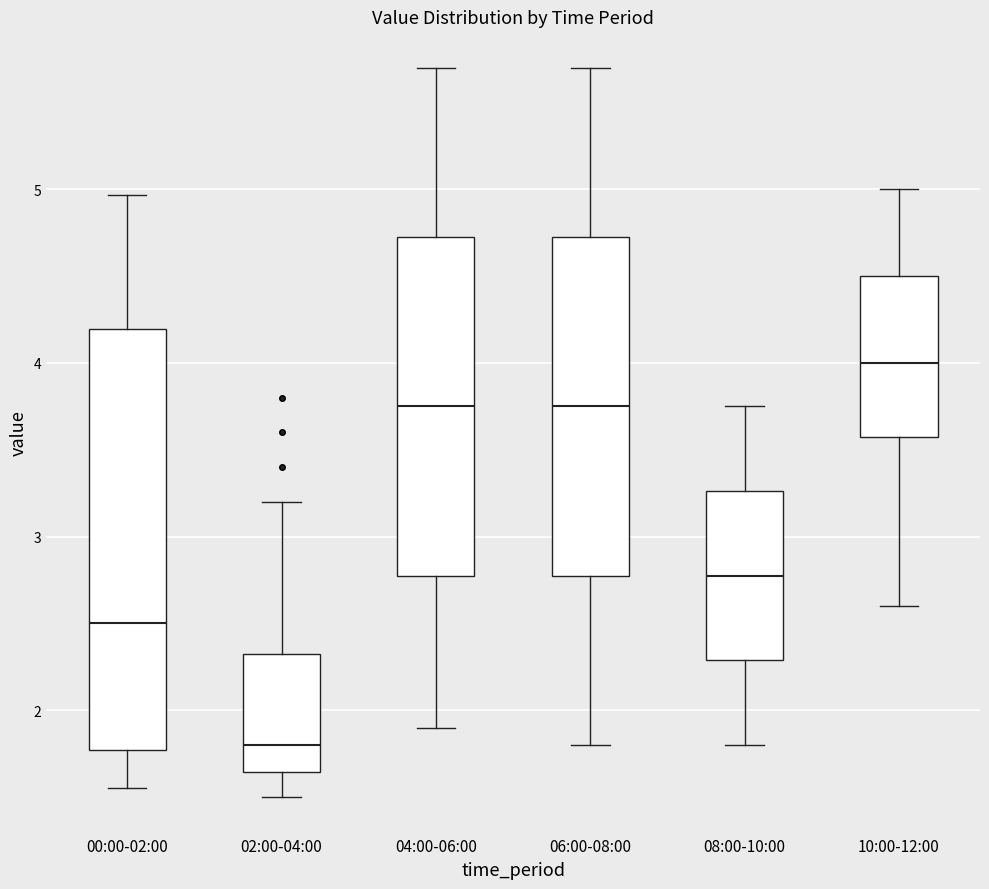

Reading left to right, transcribe this box plot: for each box, give where its median line is, the range the box spans, and where its two whiskers end, as read against the y-axis. The values are not printed on the chart, so give them approximately, as read against the axis.

00:00-02:00: median 2.5, box 1.8 to 4.2, whiskers 1.6 to 5.0
02:00-04:00: median 1.8, box 1.6 to 2.3, whiskers 1.5 to 3.2
04:00-06:00: median 3.8, box 2.8 to 4.7, whiskers 1.9 to 5.7
06:00-08:00: median 3.8, box 2.8 to 4.7, whiskers 1.8 to 5.7
08:00-10:00: median 2.8, box 2.3 to 3.3, whiskers 1.8 to 3.8
10:00-12:00: median 4.0, box 3.6 to 4.5, whiskers 2.6 to 5.0